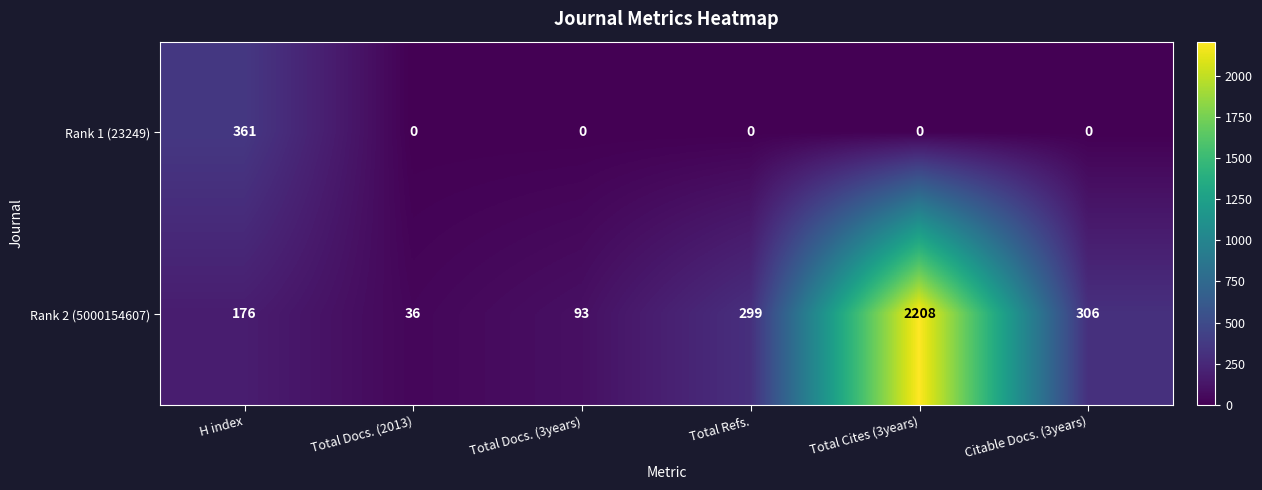

What is the maximum value for Rank 2 (5000154607)?

2208